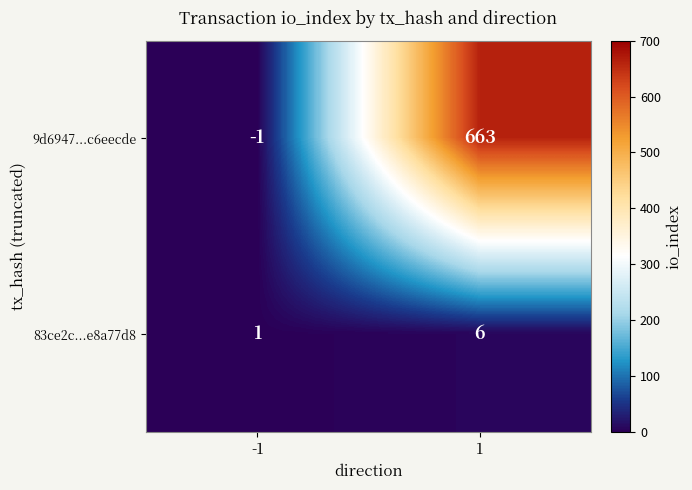

Which series has the largest range (max minus min)?

9d6947...c6eecde